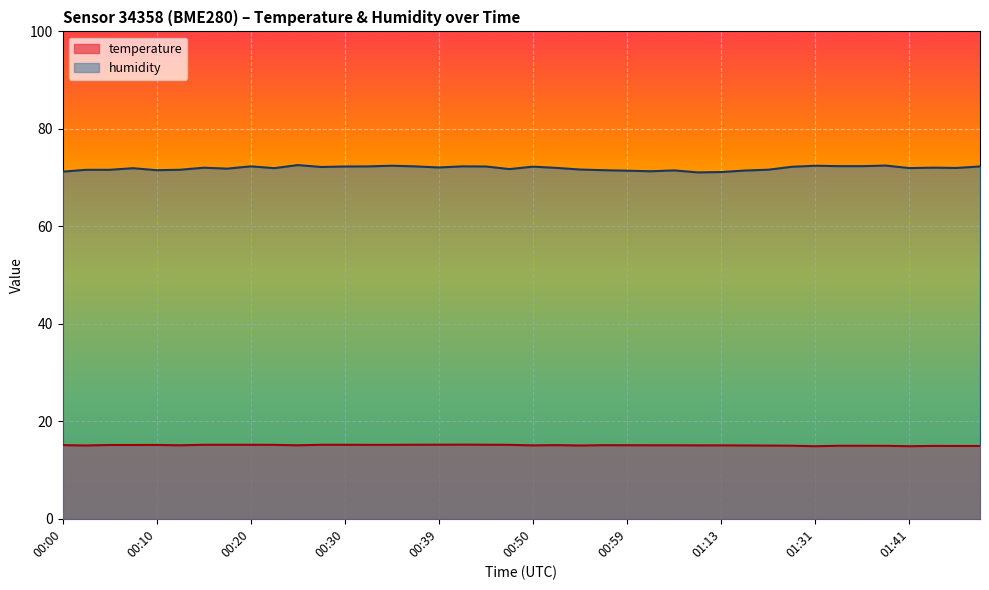

The humidity series shows 72.3 at 01:34. True or false?

True